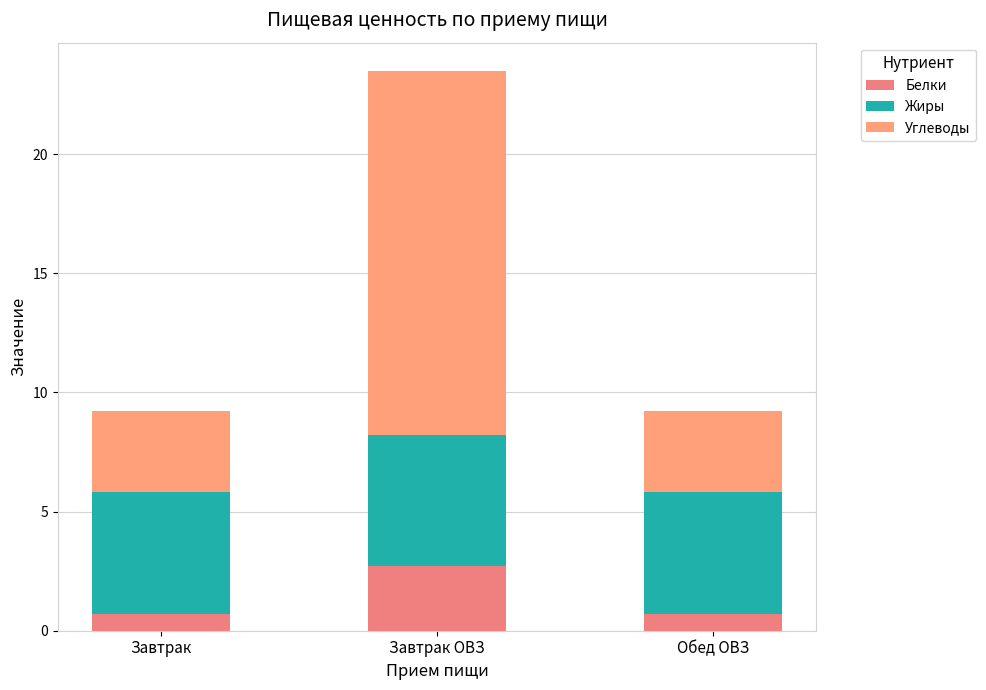

How many categories are shown in the chart?

3